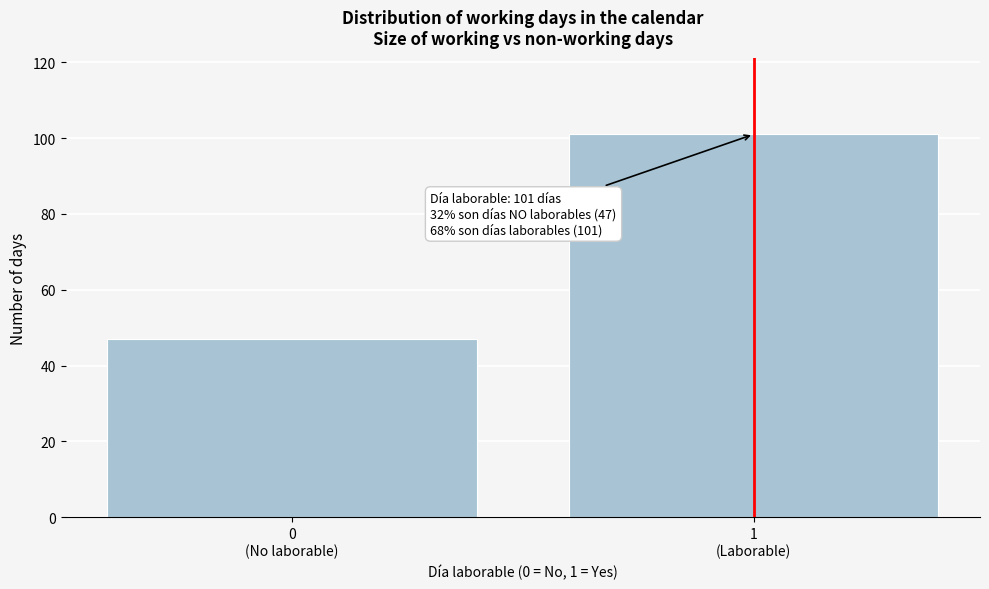

Reading left to right, list all the values displayed in this chart.

47	101